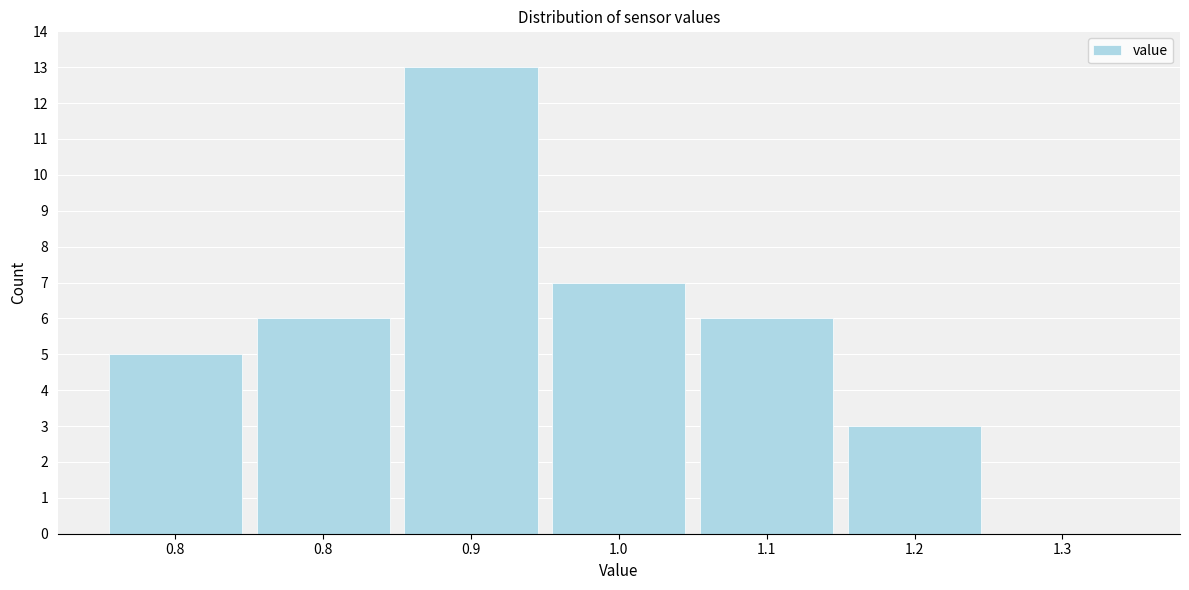

How many positive values are there?

6